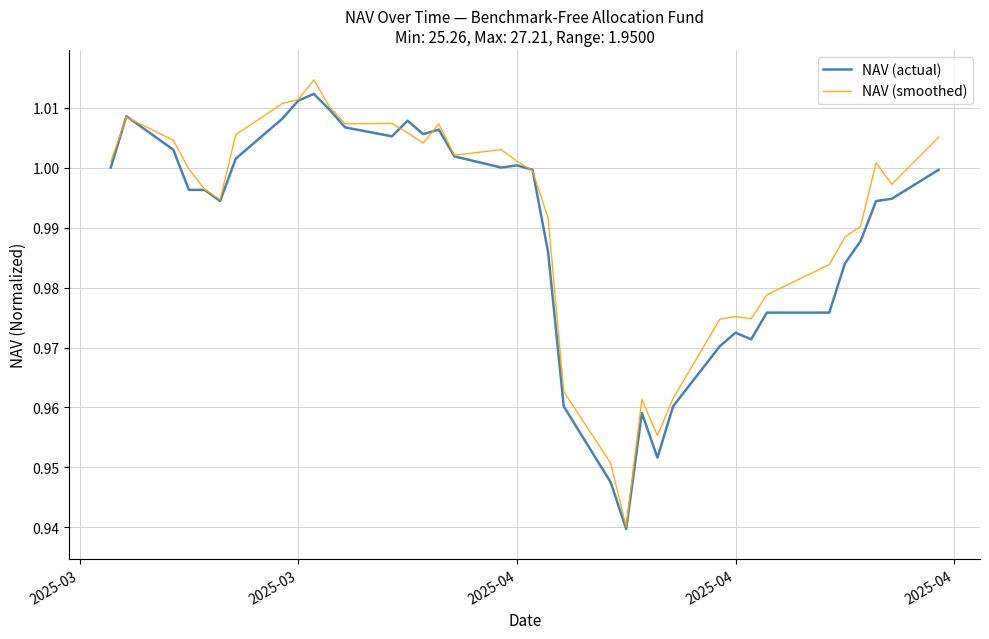

What is the highest value of the NAV (actual) series?

1.0